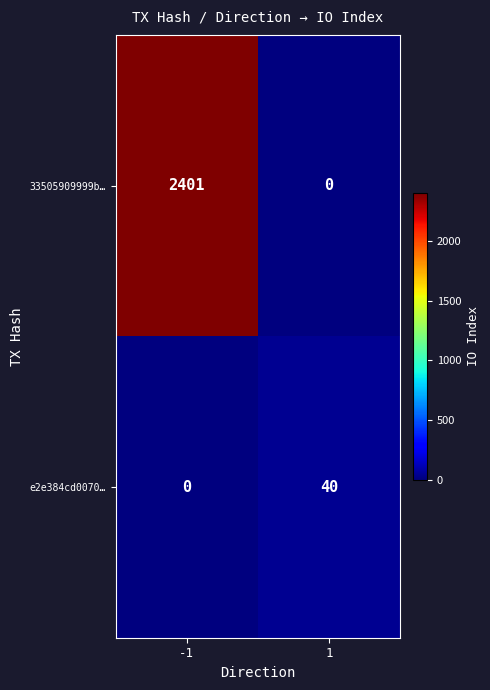

The value of e2e384cd0070… at 1 is 40. True or false?

True